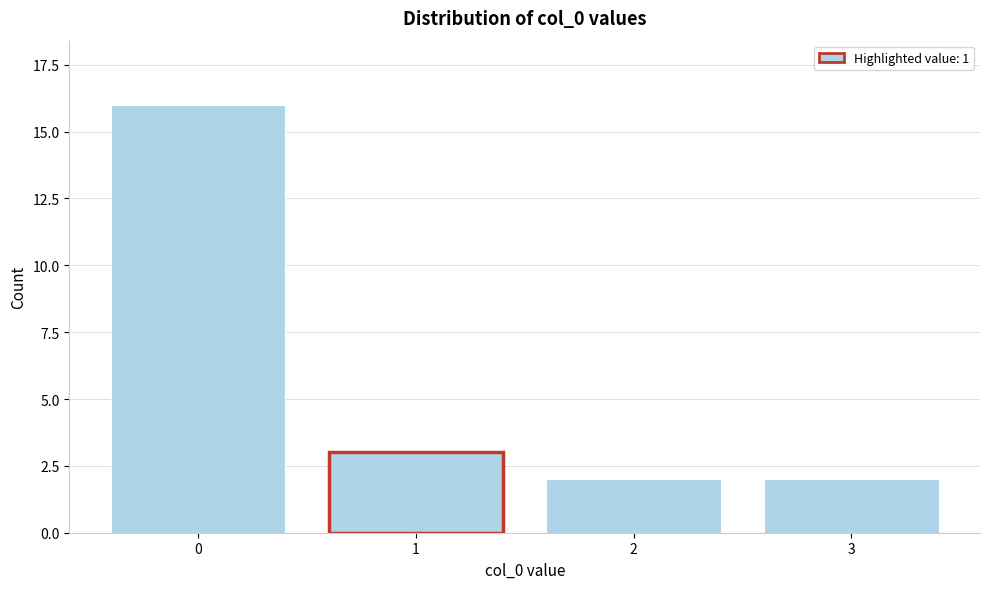

Reading left to right, transcribe all the data shown in this chart.

16	3	2	2